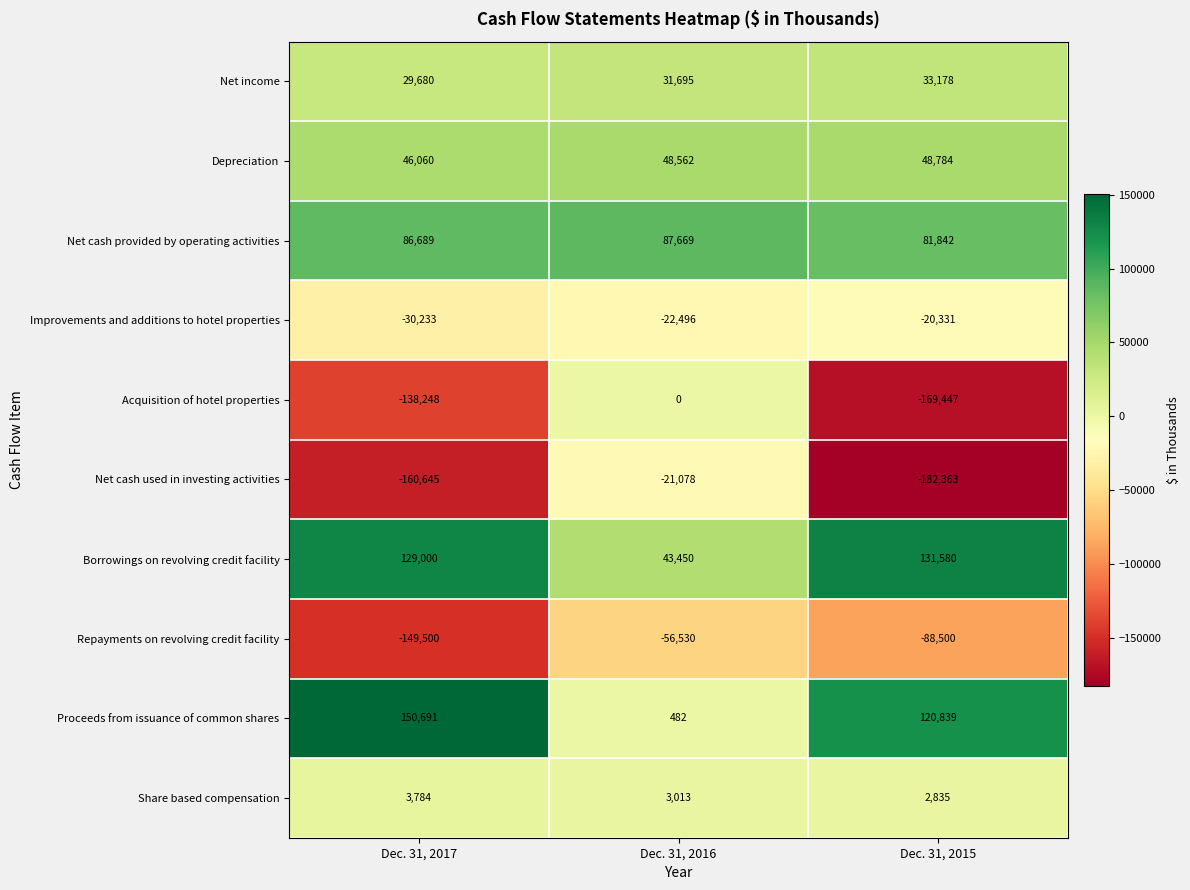

What is the total value across all series at Dec. 31, 2016?

114767